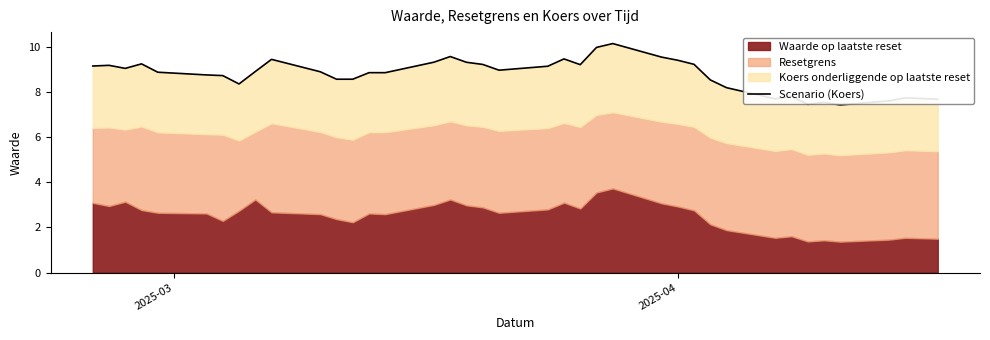

What is the difference between the second highest and second lowest values?

2.5